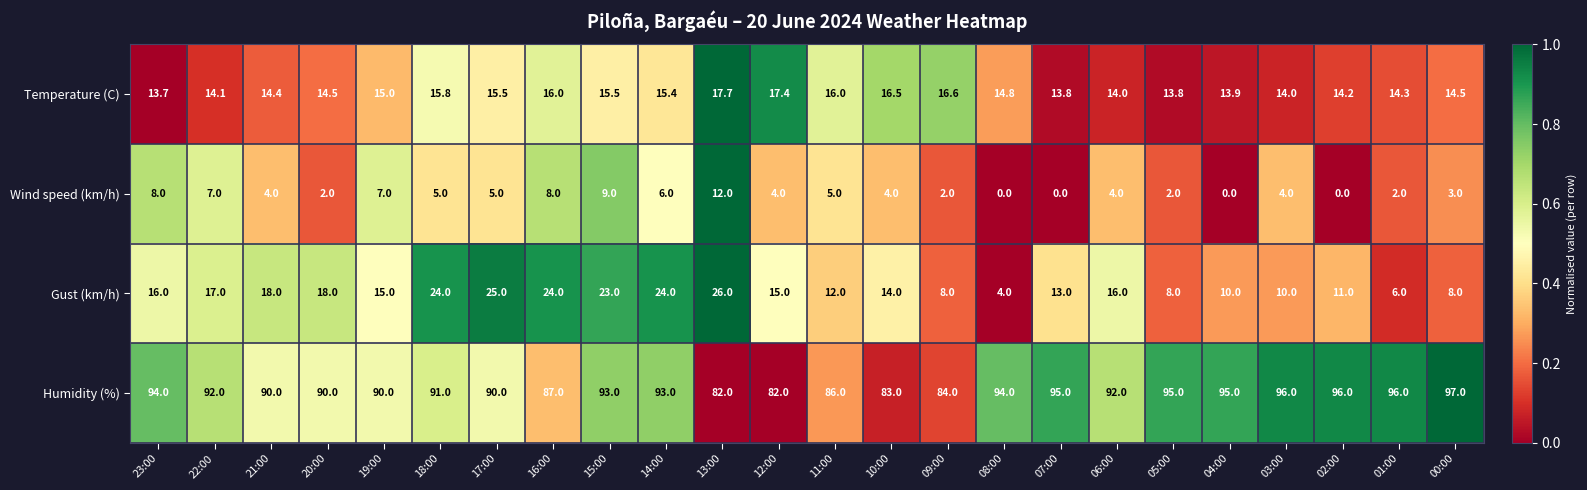

Is it true that Humidity (%) equals 131.1 at 03:00?

False